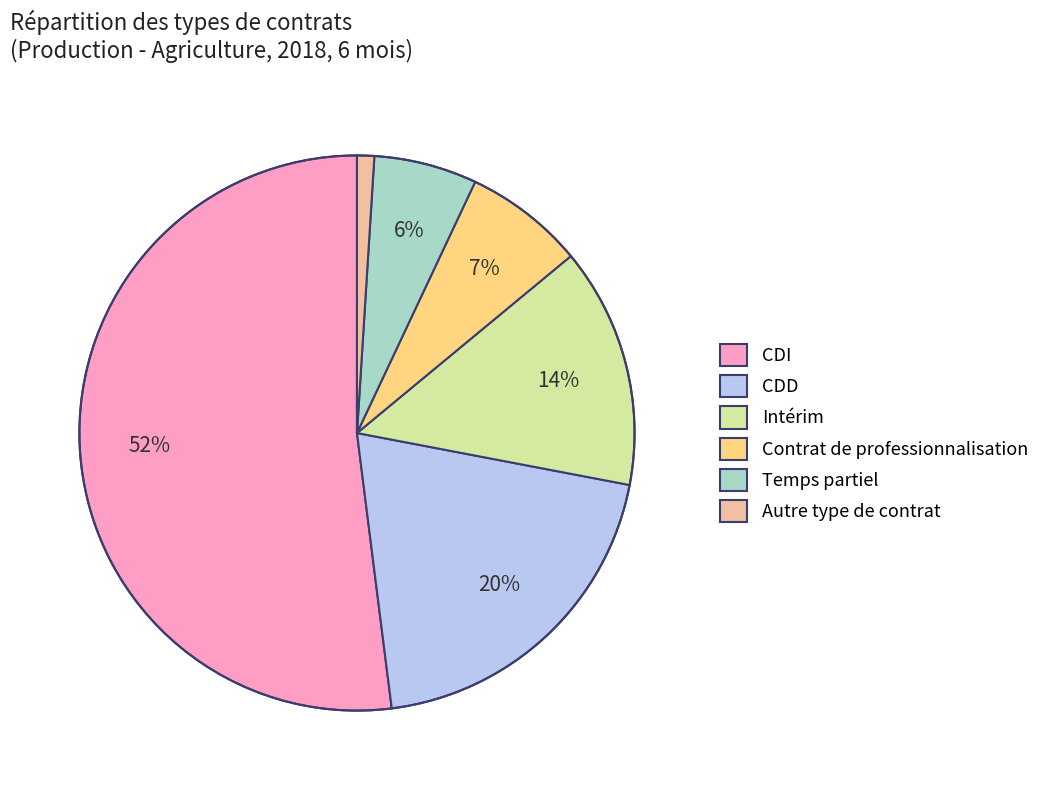

Is the sum of CDD and Autre type de contrat greater than half?

No